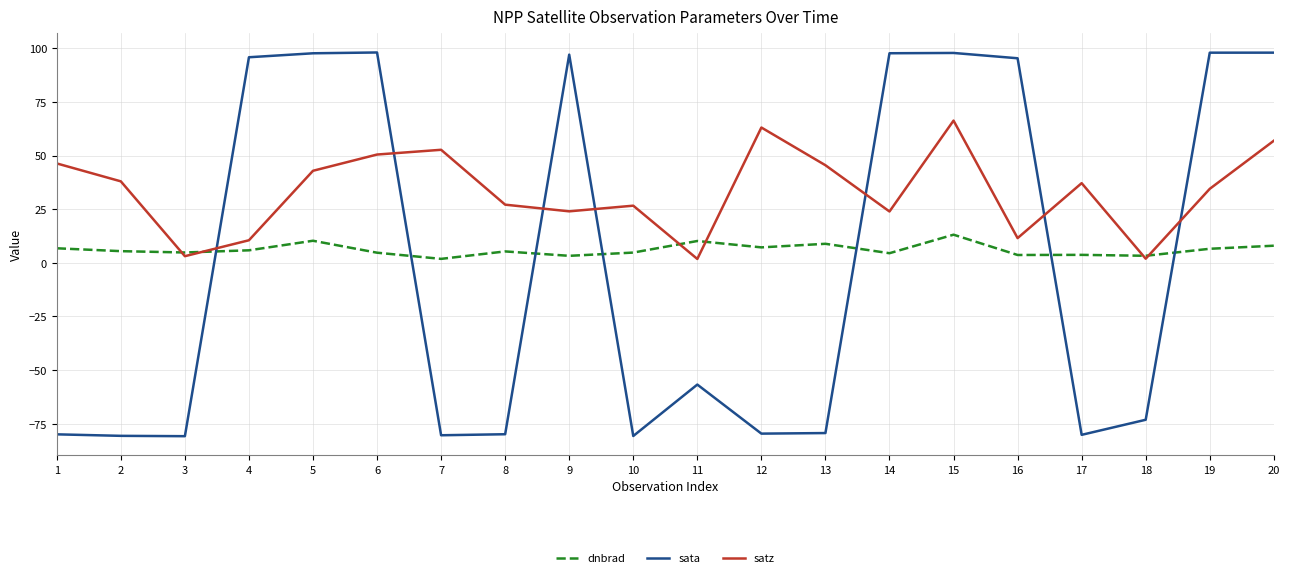

How many interior local peaks does the satz series have?

5